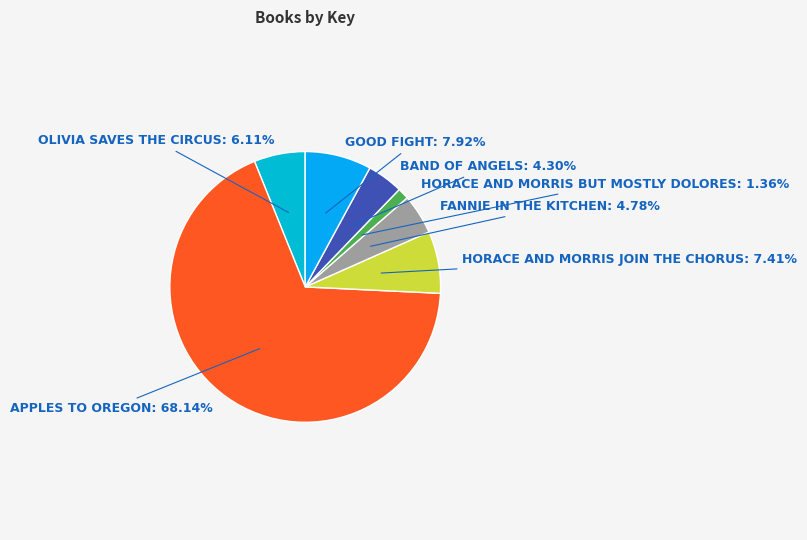

How many slices are in this pie chart?

7